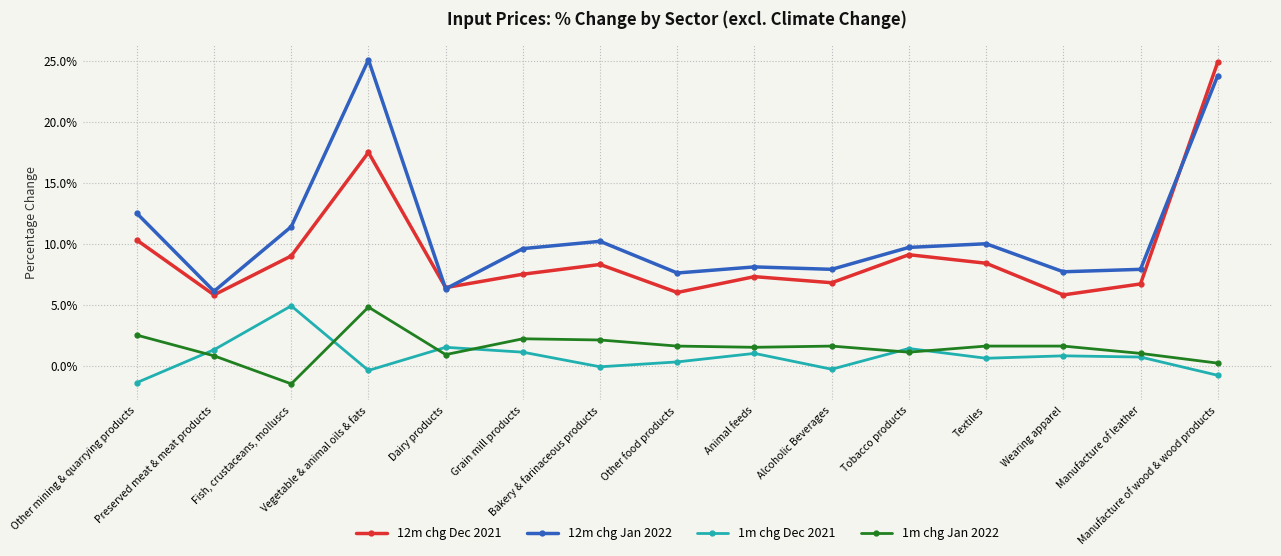

What is the minimum value for 1m chg Jan 2022?

-1.5